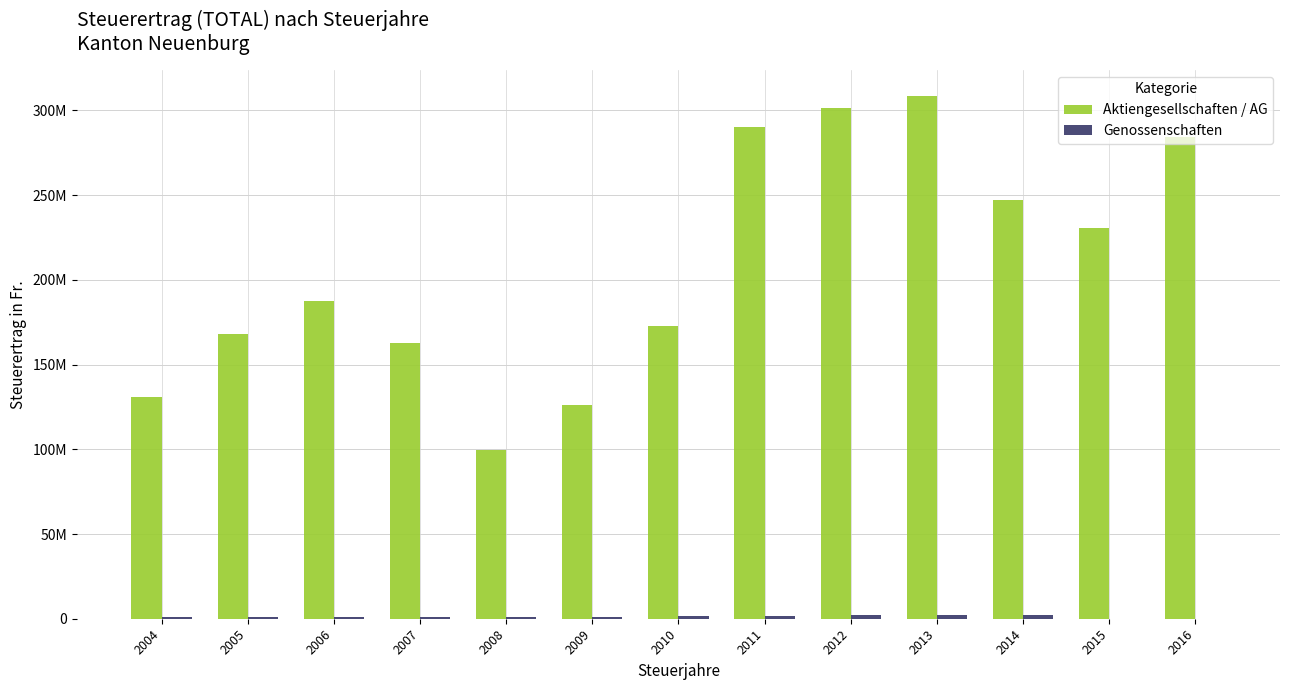

Does the chart contain stacked bars?

No